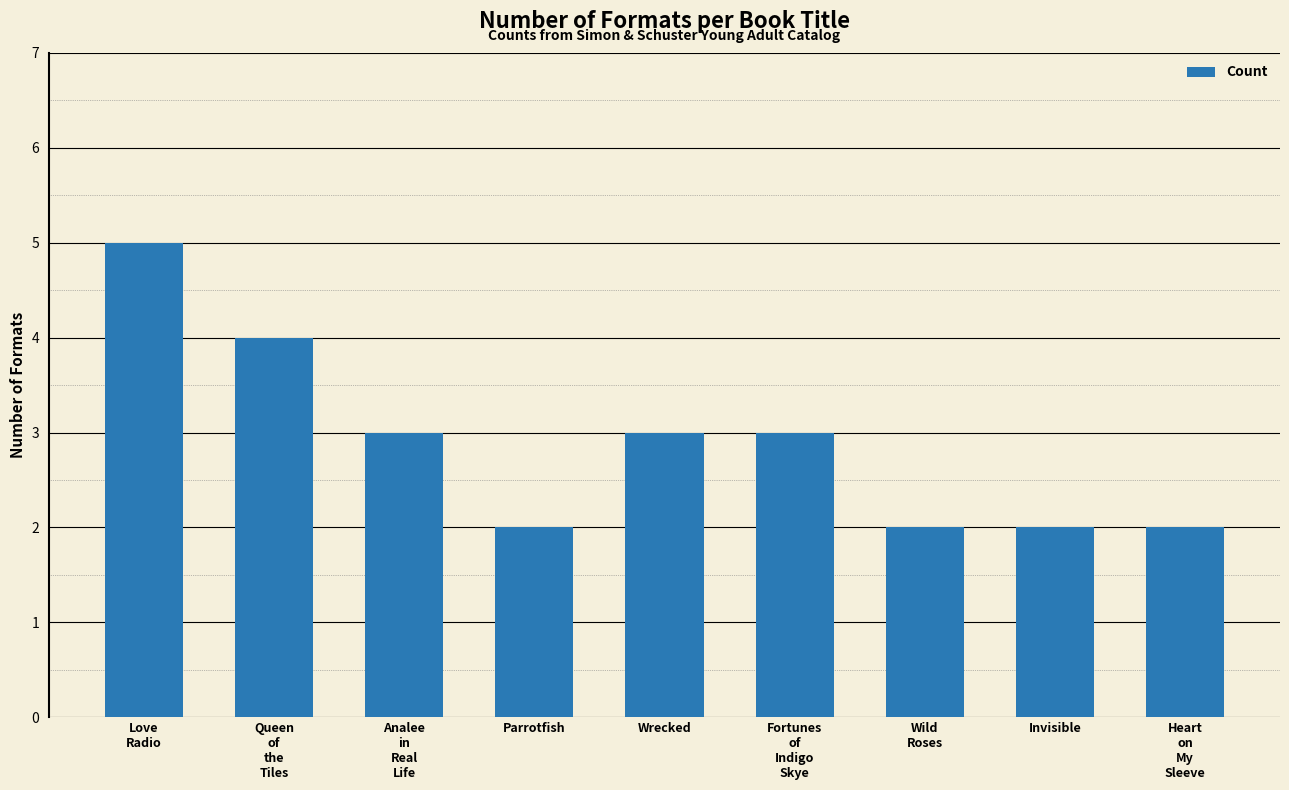

What position from the right is Invisible?

2